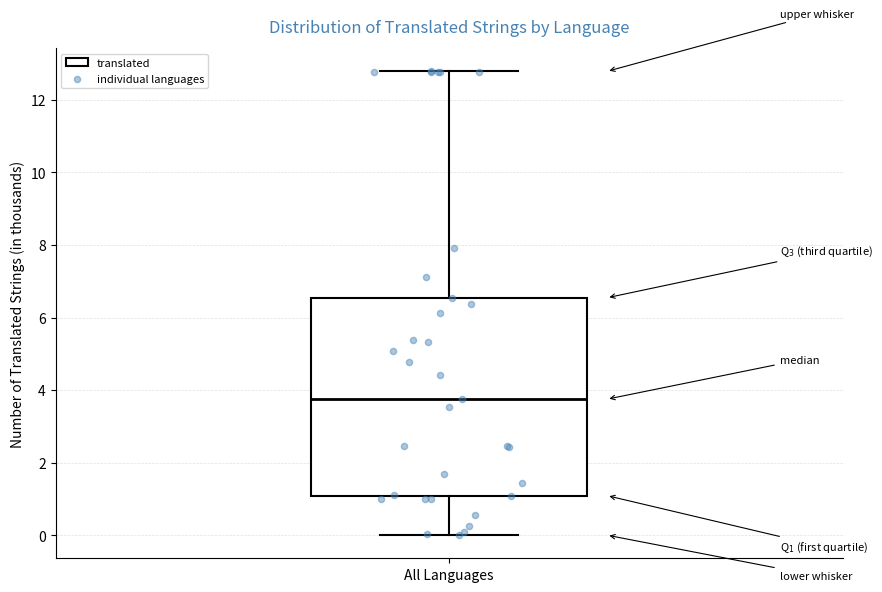

Where does the lower whisker of the box for All Languages end on the y-axis? The values are not printed on the chart, so give them approximately, as read against the axis.

0.0